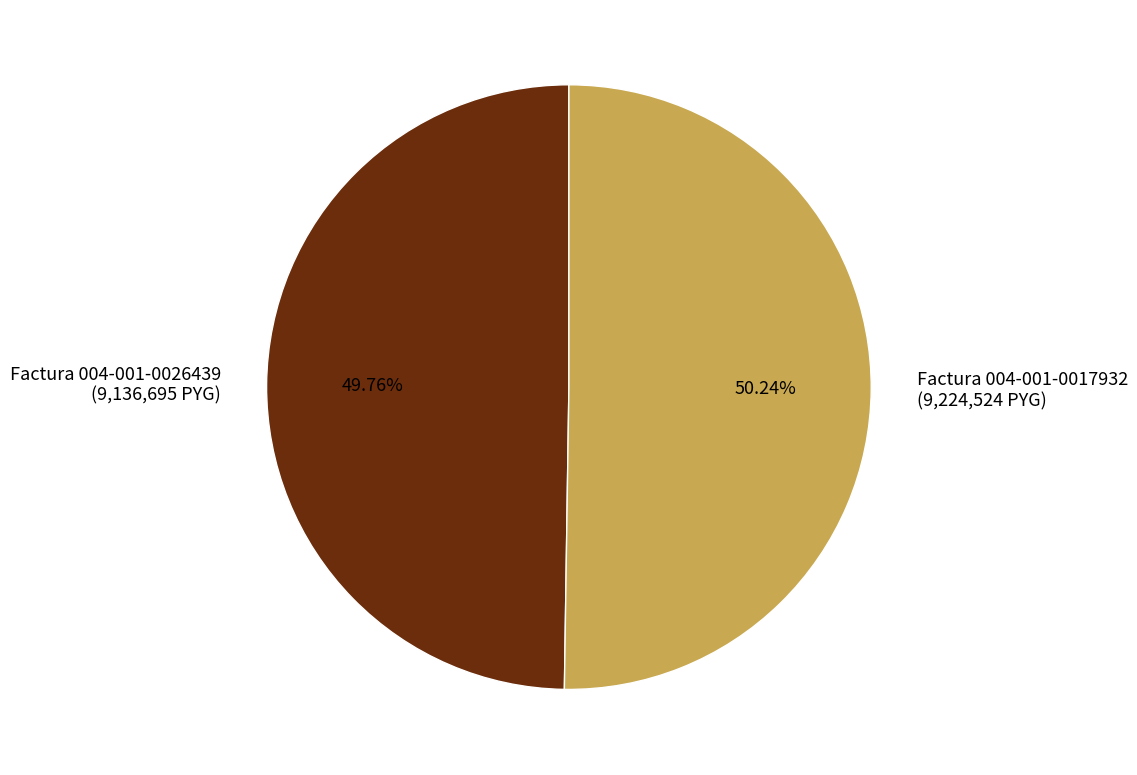

Approximately how many times larger is the value at Factura 004-001-0026439 (9,136,695 PYG) compared to Factura 004-001-0017932 (9,224,524 PYG)?

1.0